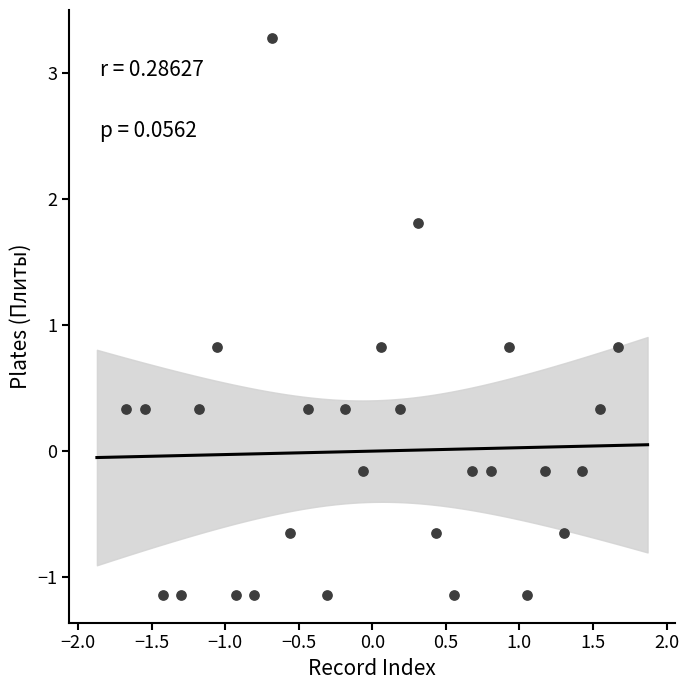

What is the range of X values (max minus min)?

3.3